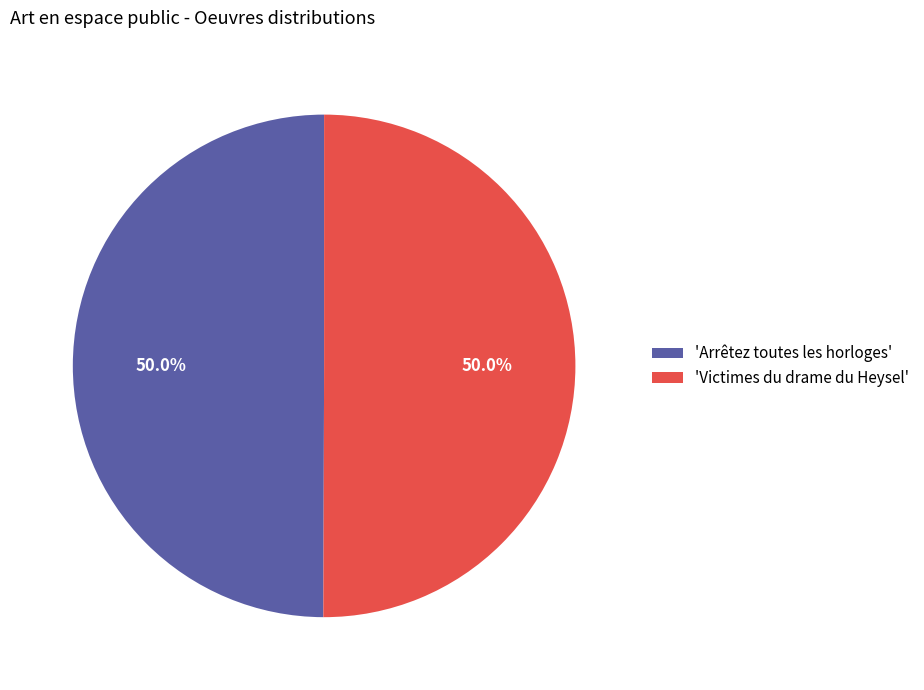

What is the ratio of the value at 'Victimes du drame du Heysel' to the value at 'Arrêtez toutes les horloges'?

1.0